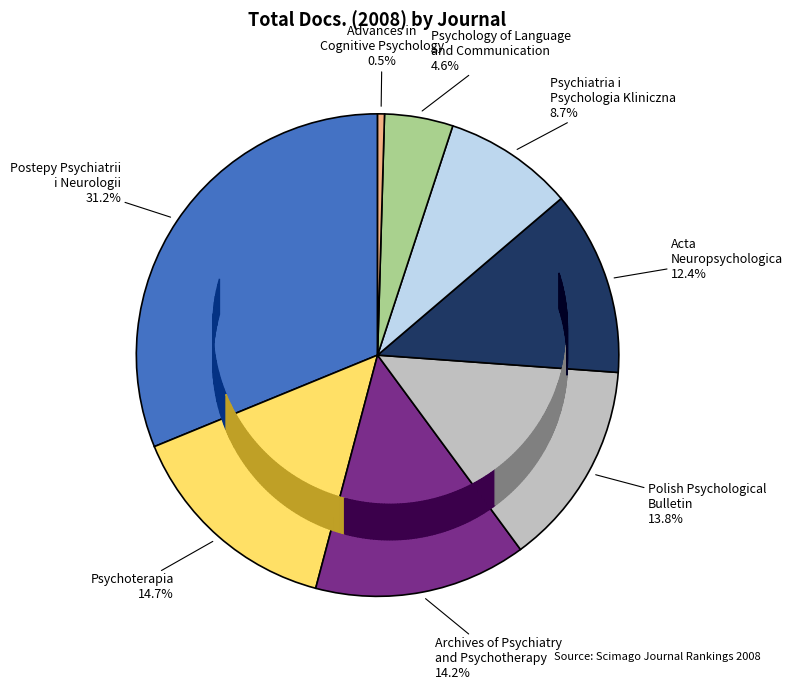

Does any single category account for the majority?

No